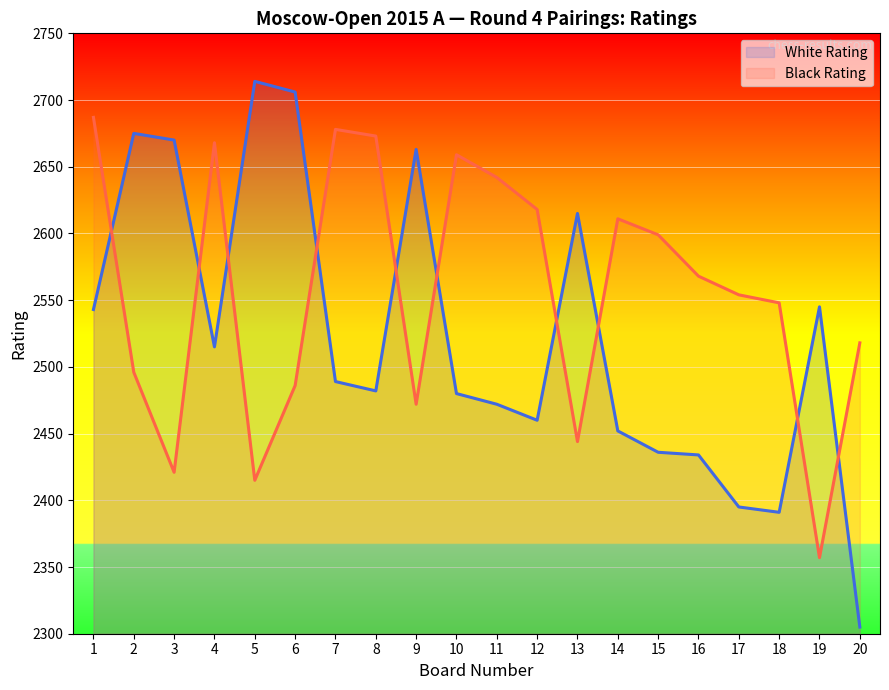

Reading right to left, list all the values displayed in this chart.

White Rating: 20=2305	19=2545	18=2391	17=2395	16=2434	15=2436	14=2452	13=2615	12=2460	11=2472	10=2480	9=2663	8=2482	7=2489	6=2706	5=2714	4=2515	3=2670	2=2675	1=2543
Black Rating: 20=2518	19=2357	18=2548	17=2554	16=2568	15=2599	14=2611	13=2444	12=2618	11=2642	10=2659	9=2472	8=2673	7=2678	6=2486	5=2415	4=2668	3=2421	2=2496	1=2687